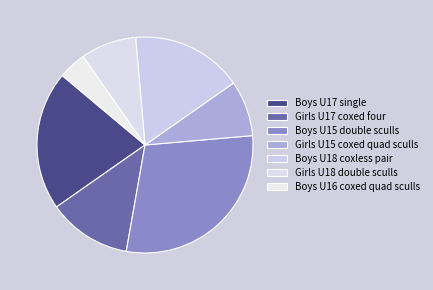

How many segments does this pie chart have?

7